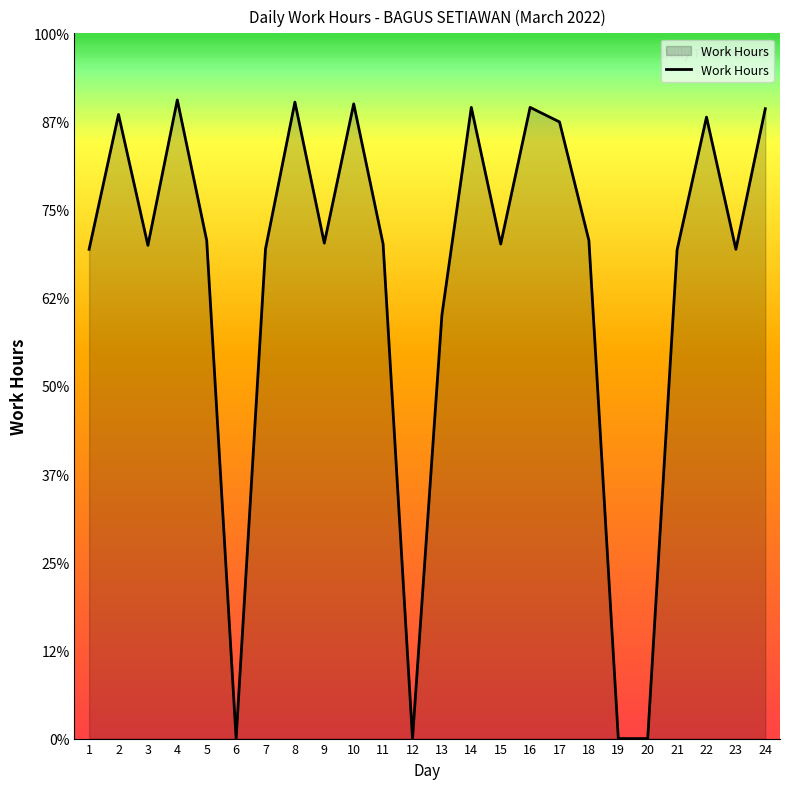

Reading left to right, extract all data points from this chart.

1=11.1	2=14.2	3=11.2	4=14.5	5=11.3	6=0.0	7=11.1	8=14.4	9=11.2	10=14.4	11=11.2	12=0.0	13=9.6	14=14.3	15=11.2	16=14.3	17=14.0	18=11.3	19=0.0	20=0.0	21=11.1	22=14.1	23=11.1	24=14.3